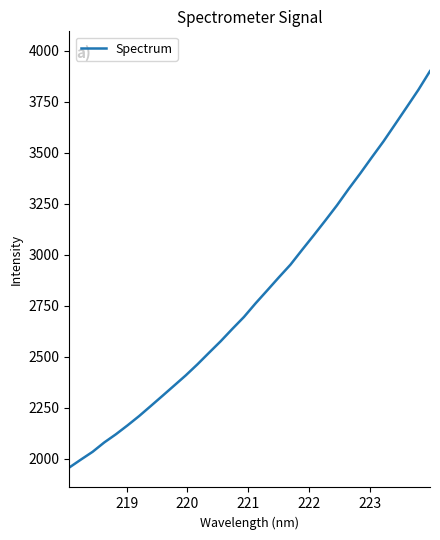

What is the difference between the maximum and minimum values?

1944.8